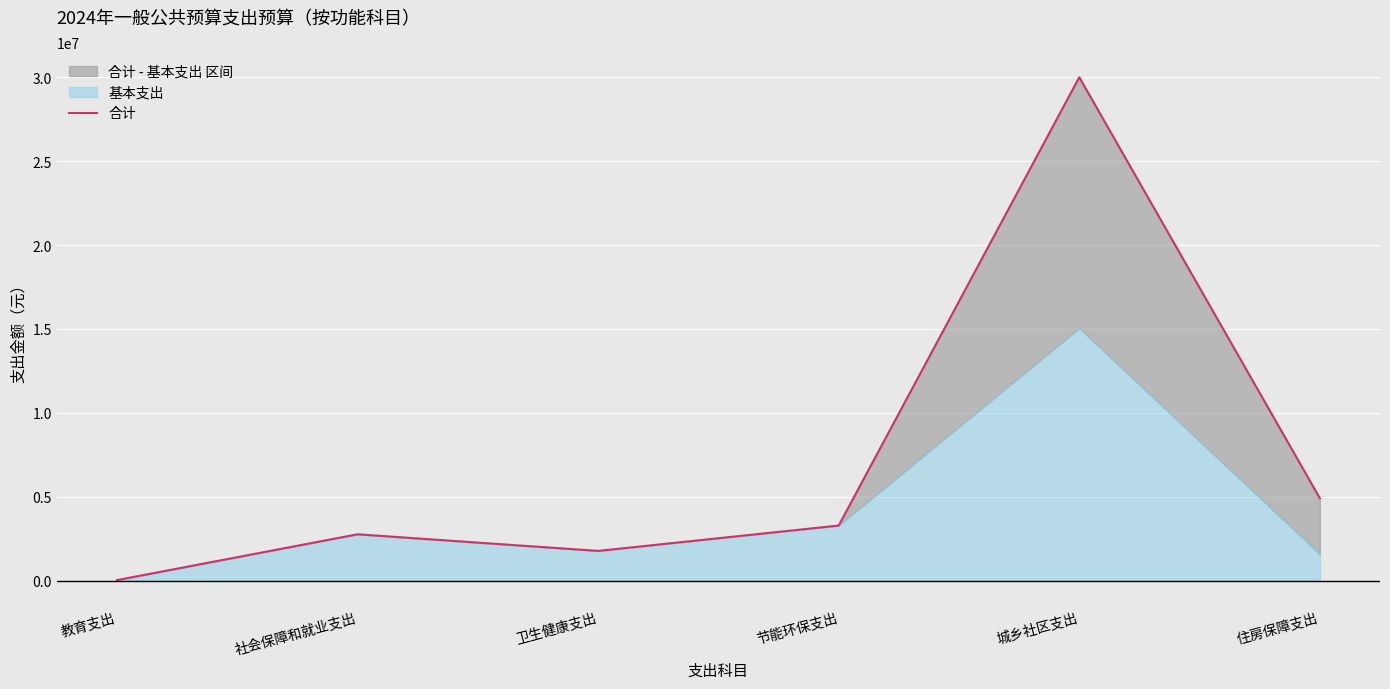

What is the value of the 6th point from the left?

4908134.0